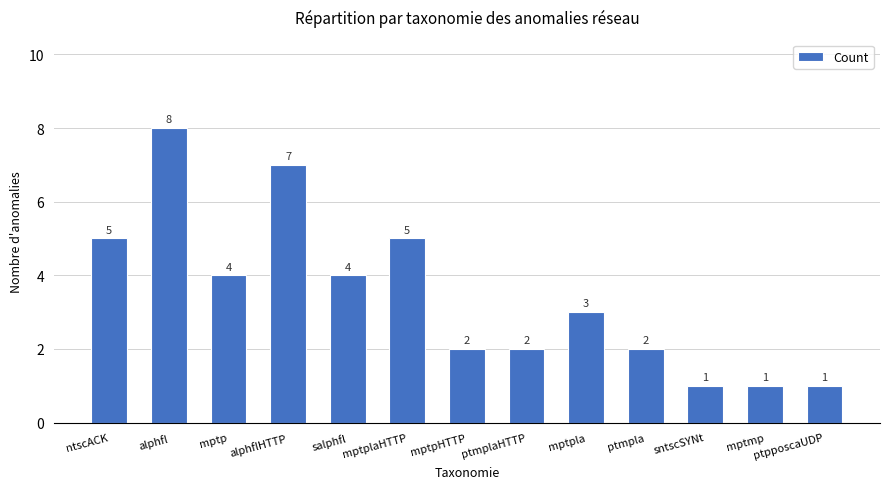

What position from the right is ptmpla?

4